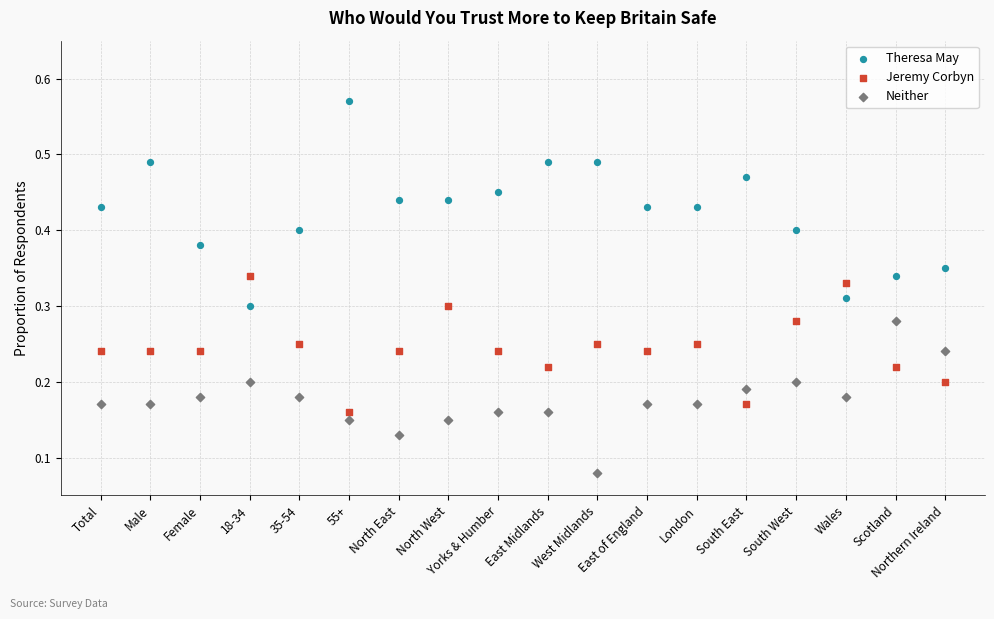

Which series has the largest Y range (max minus min)?

Theresa May